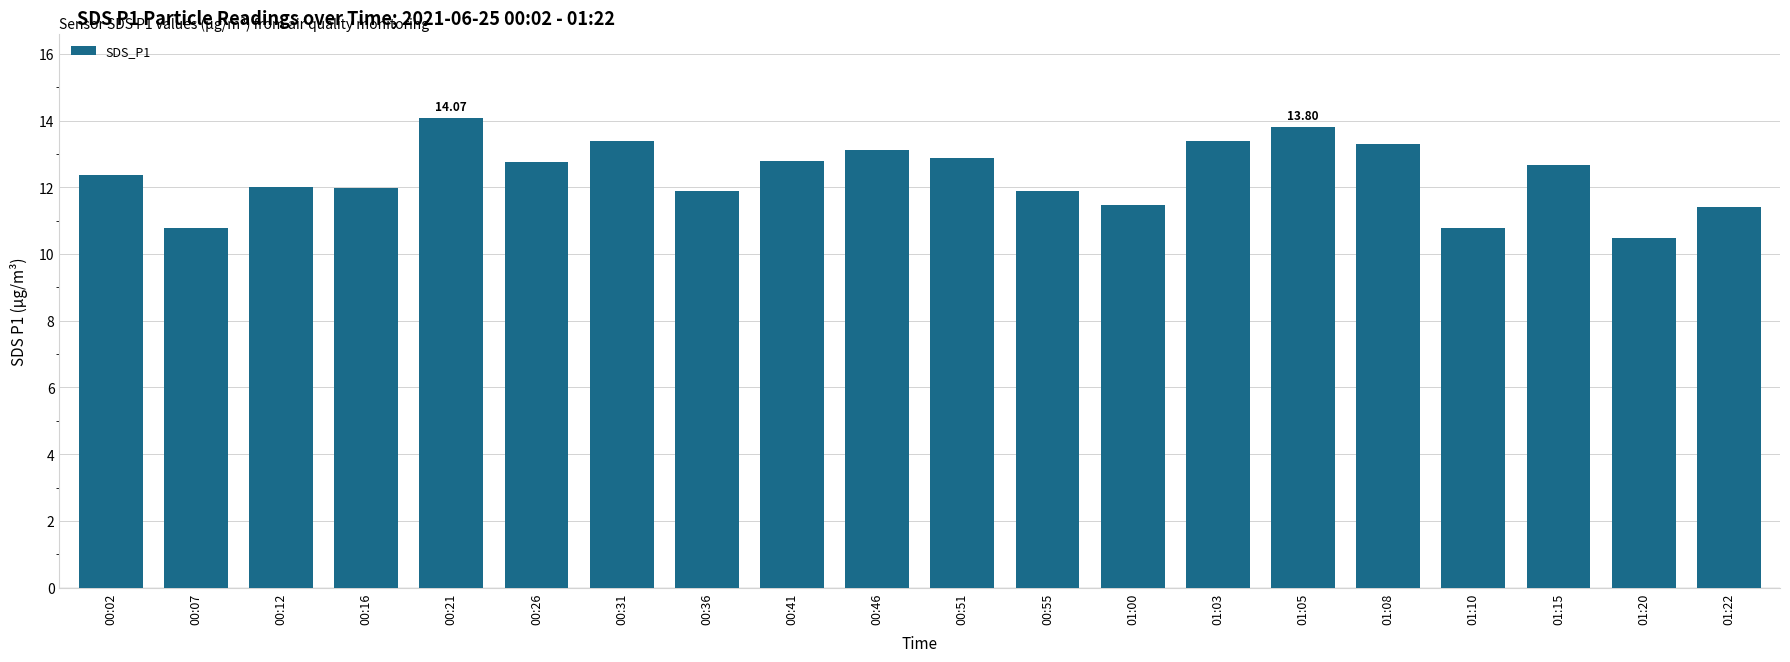

What is the difference between the maximum and minimum values?

3.6